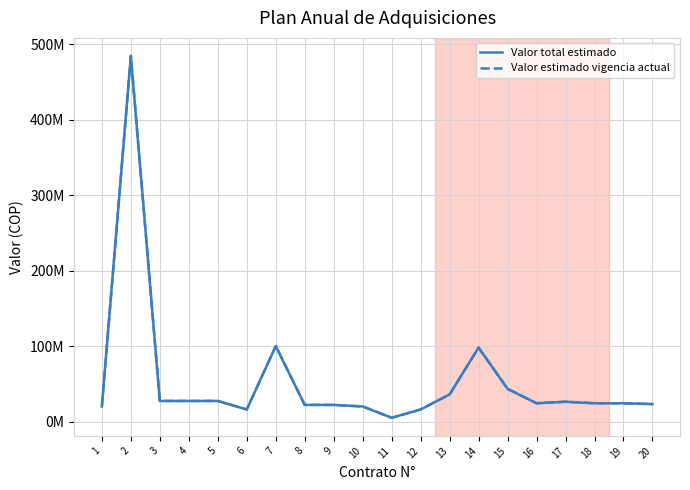

List the series in order of their peak value, lowest first.

Valor total estimado, Valor estimado vigencia actual